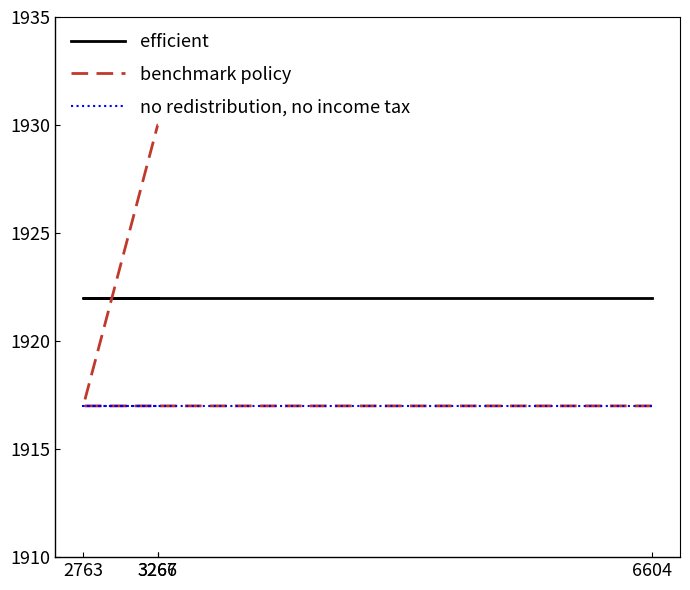

Between 2763 and 3267, which series saw the biggest shift?

benchmark policy